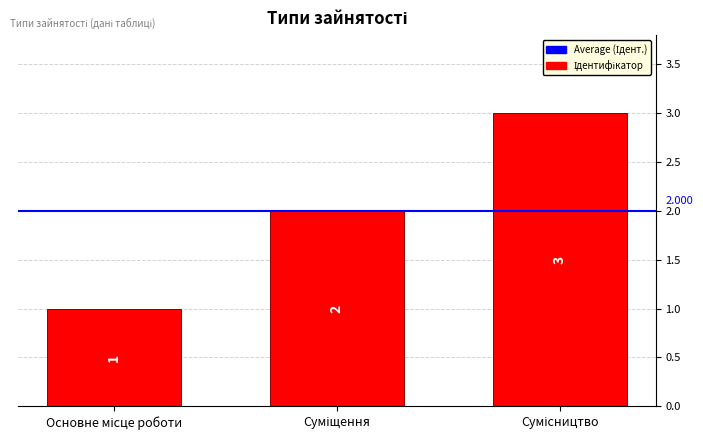

Where is the data nearest to the value 2?

Суміщення